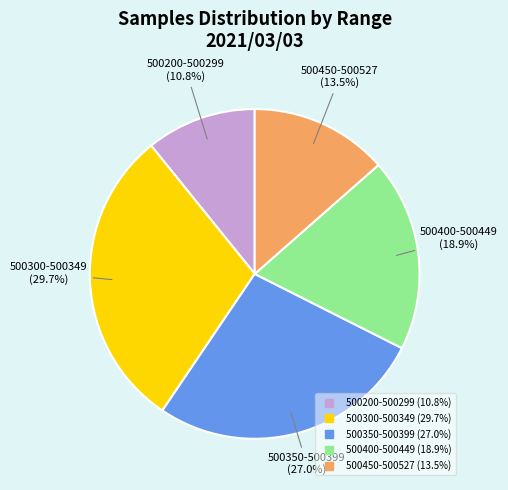

Is there any slice that represents more than half of the pie?

No